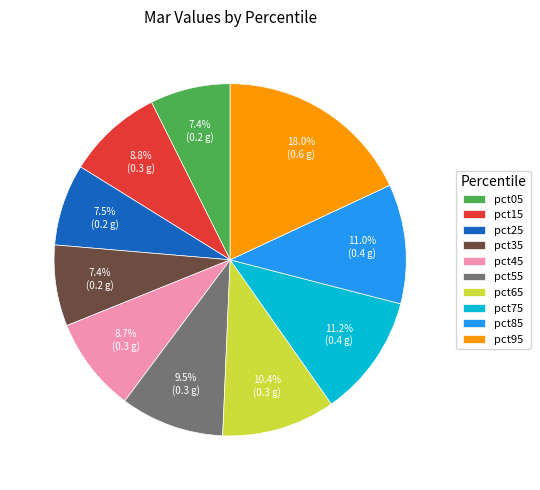

Between pct95 and pct55, which is larger?

pct95